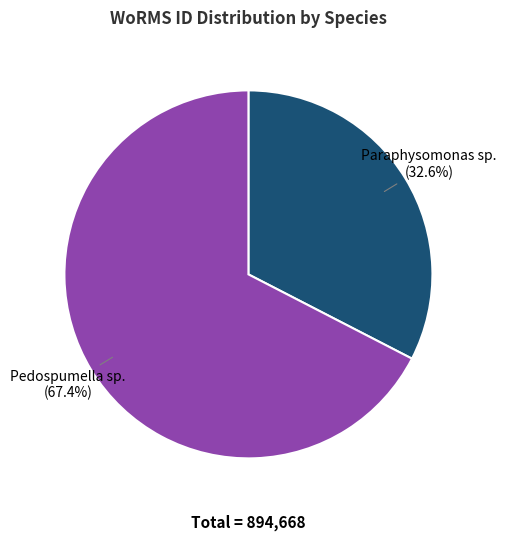

Is there any slice that represents more than half of the pie?

Yes